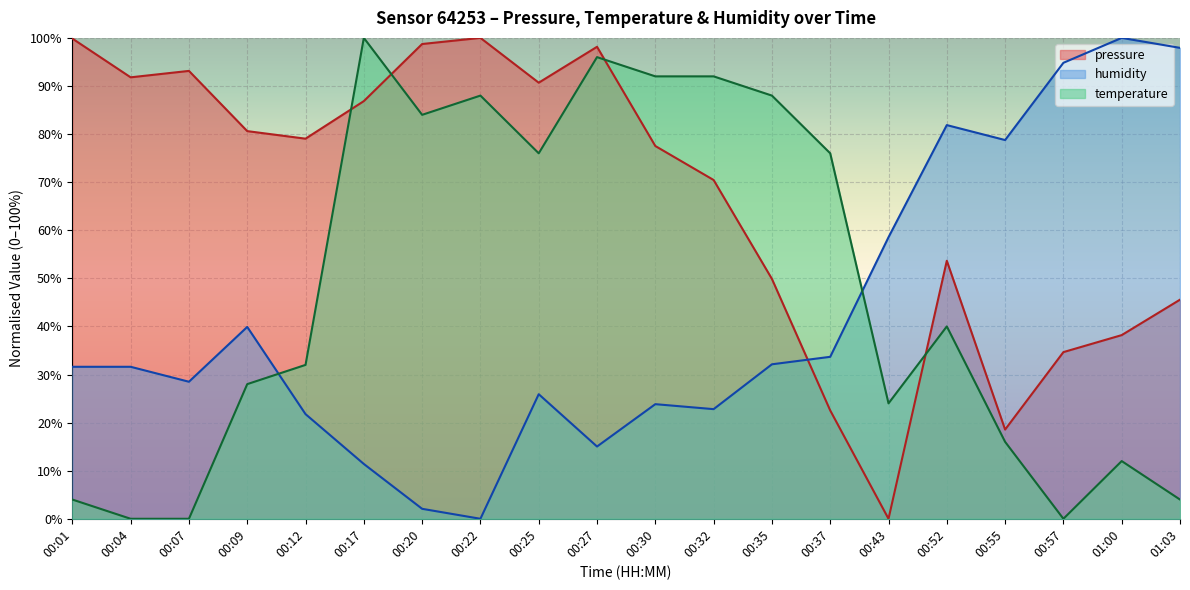

Which series has the largest range (max minus min)?

pressure